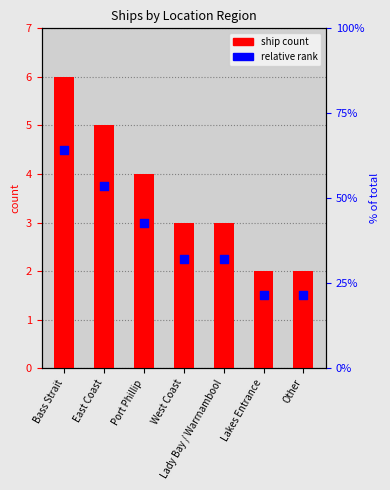

Which series has the largest total across all categories?

ship count